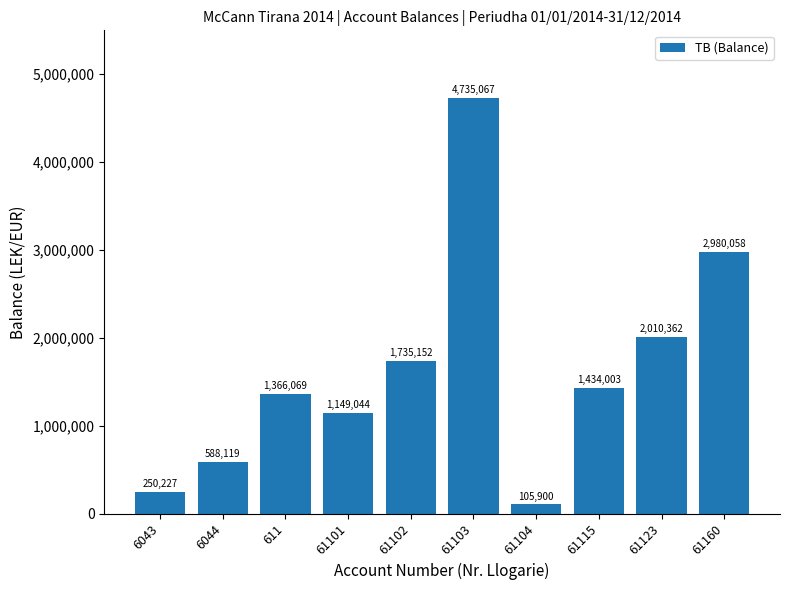

What is the change in value from 6044 to 61123?

+1422243.3